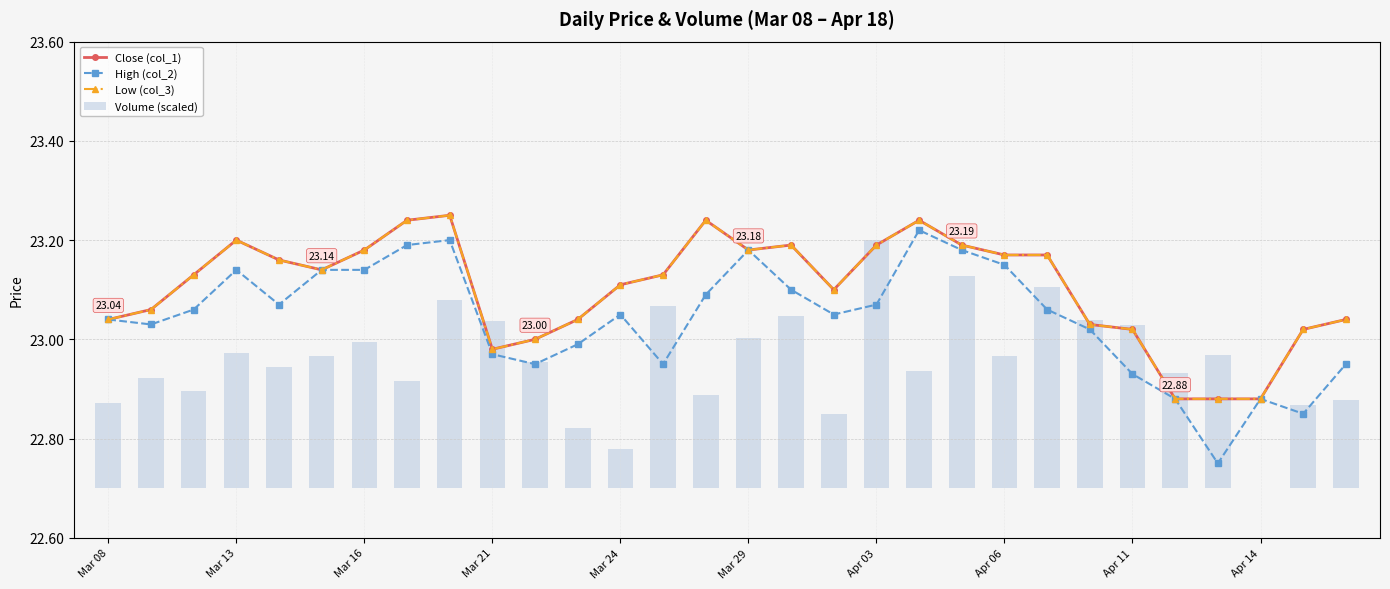

Reading left to right, what are all the values shown in this chart?

Close (col_1): 23.0	23.1	23.1	23.2	23.2	23.1	23.2	23.2	23.2	23.0	23.0	23.0	23.1	23.1	23.2	23.2	23.2	23.1	23.2	23.2	23.2	23.2	23.2	23.0	23.0	22.9	22.9	22.9	23.0	23.0
High (col_2): 23.0	23.0	23.1	23.1	23.1	23.1	23.1	23.2	23.2	23.0	22.9	23.0	23.1	22.9	23.1	23.2	23.1	23.1	23.1	23.2	23.2	23.1	23.1	23.0	22.9	22.9	22.8	22.9	22.9	22.9
Low (col_3): 23.0	23.1	23.1	23.2	23.2	23.1	23.2	23.2	23.2	23.0	23.0	23.0	23.1	23.1	23.2	23.2	23.2	23.1	23.2	23.2	23.2	23.2	23.2	23.0	23.0	22.9	22.9	22.9	23.0	23.0
Volume (scaled): 0.2	0.2	0.2	0.3	0.2	0.3	0.3	0.2	0.4	0.3	0.3	0.1	0.1	0.4	0.2	0.3	0.3	0.1	0.5	0.2	0.4	0.3	0.4	0.3	0.3	0.2	0.3	0.0	0.2	0.2